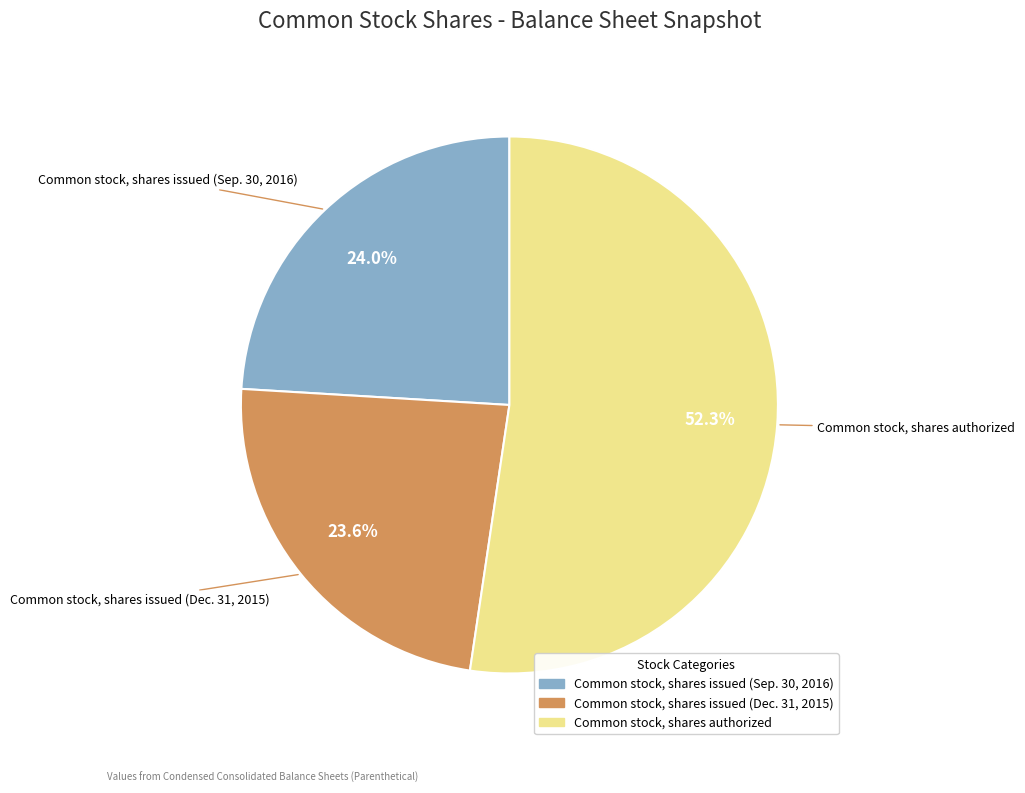

What is the ratio of the value at Common stock, shares issued (Dec. 31, 2015) to the value at Common stock, shares issued (Sep. 30, 2016)?

1.0